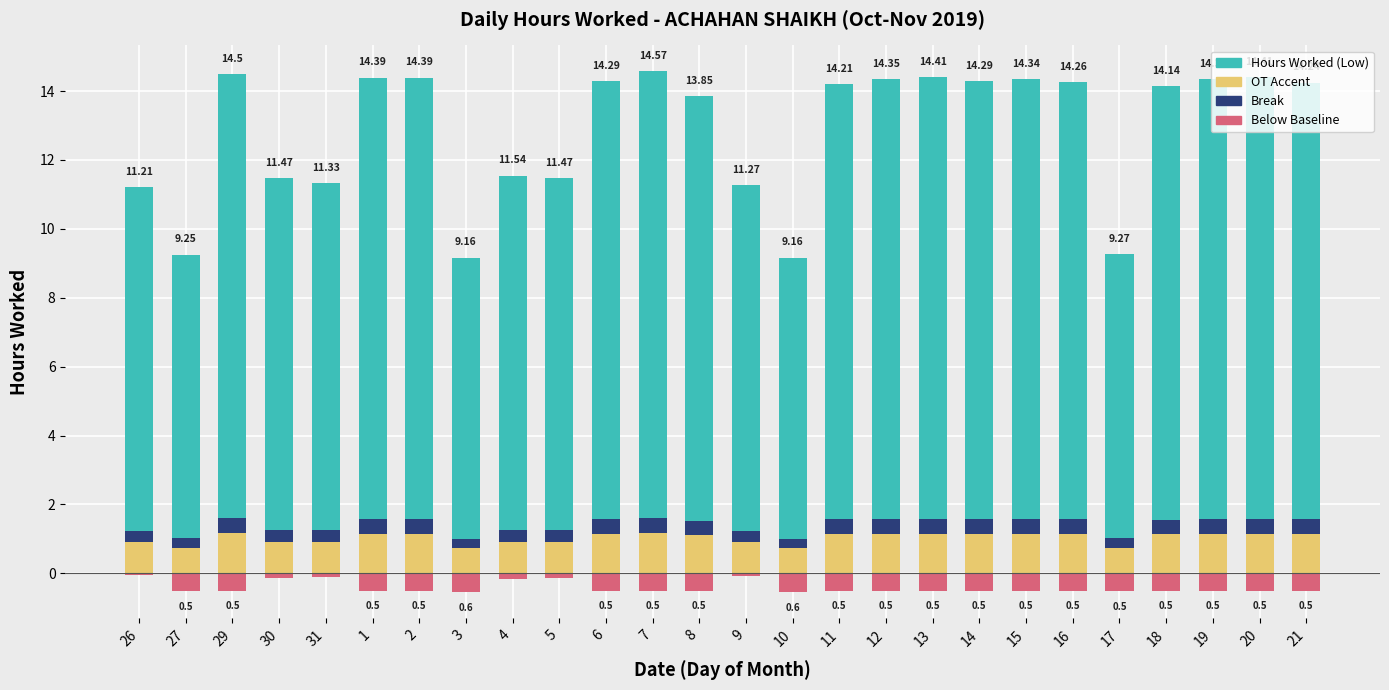

At how many categories does at least one series exceed 0?

26